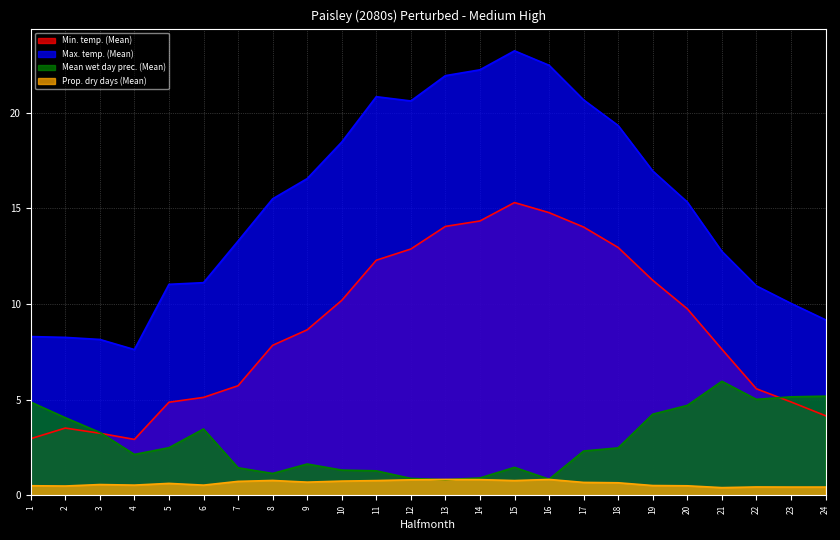

Reading right to left, list all the values displayed in this chart.

Min. temp. (Mean): 4.2	4.9	5.6	7.6	9.7	11.2	13.0	14.0	14.8	15.3	14.3	14.1	12.9	12.3	10.2	8.7	7.8	5.7	5.1	4.9	2.9	3.2	3.5	3.0
Max. temp. (Mean): 9.2	10.0	10.9	12.8	15.3	17.0	19.3	20.7	22.5	23.2	22.2	21.9	20.6	20.8	18.5	16.6	15.5	13.3	11.1	11.0	7.6	8.1	8.3	8.3
Mean wet day prec. (Mean): 5.2	5.1	5.0	6.0	4.7	4.2	2.5	2.3	0.8	1.5	0.9	0.8	0.9	1.3	1.3	1.6	1.1	1.4	3.5	2.5	2.1	3.3	4.1	4.9
Prop. dry days (Mean): 0.4	0.4	0.4	0.4	0.5	0.5	0.7	0.7	0.8	0.8	0.8	0.8	0.8	0.8	0.7	0.7	0.8	0.7	0.5	0.6	0.5	0.6	0.5	0.5